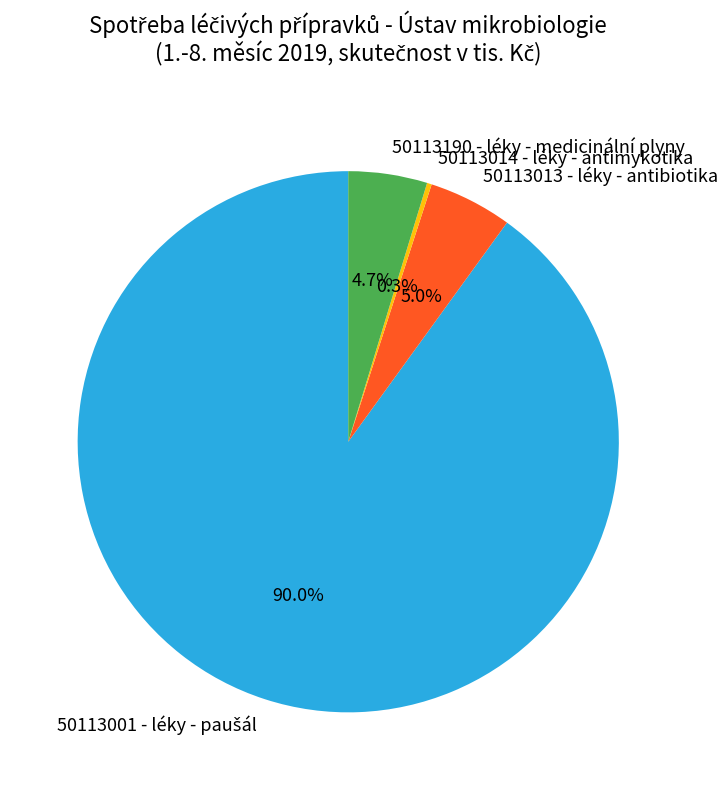

Combined, what portion of the pie is 50113190 - léky - medicinální plyny and 50113013 - léky - antibiotika?

9.7%